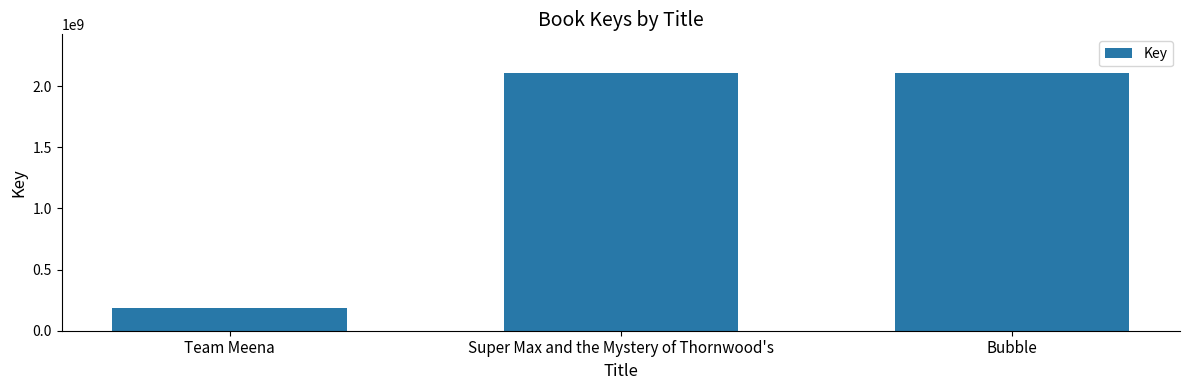

True or false: the data shows 3250440436 at Super Max and the Mystery of Thornwood's.

False